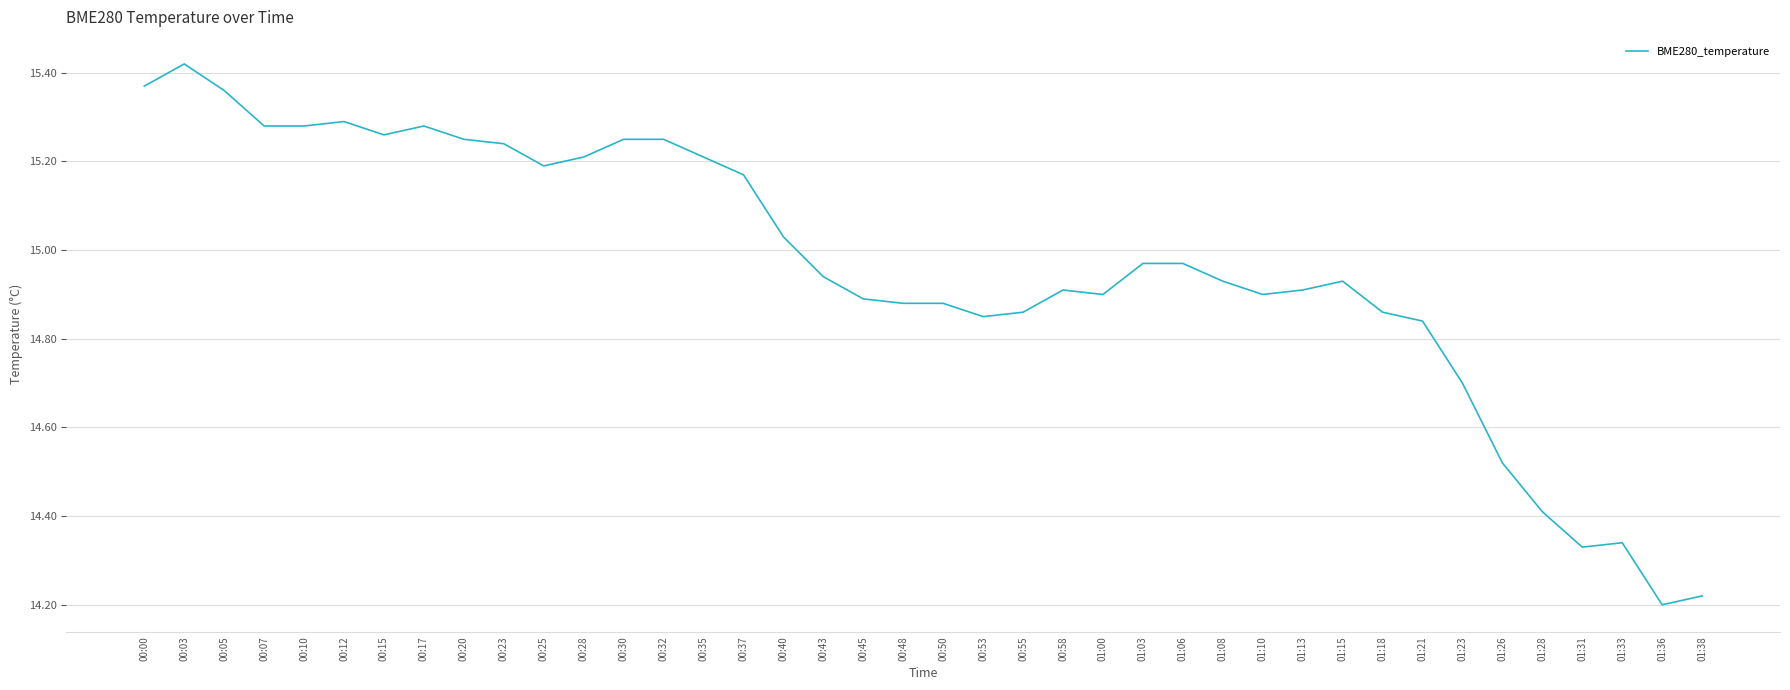

What position from the left is 01:08?

28